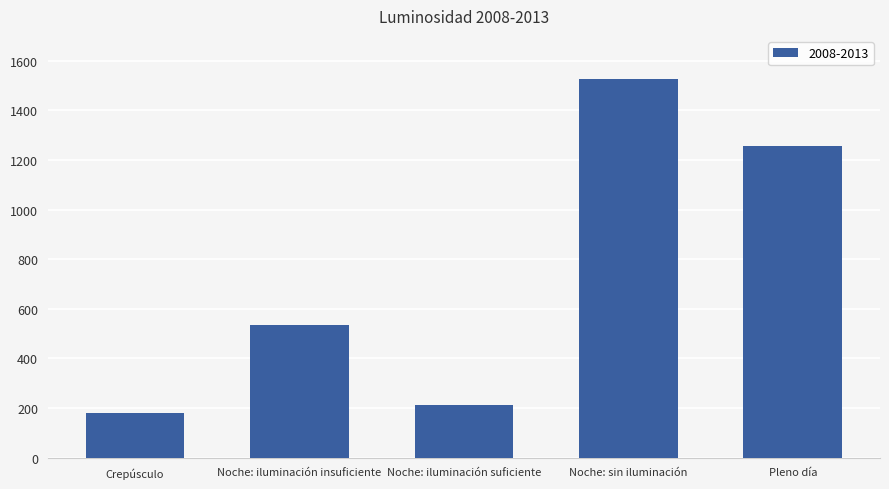

Which has a higher value, Noche: sin iluminación or Crepúsculo?

Noche: sin iluminación